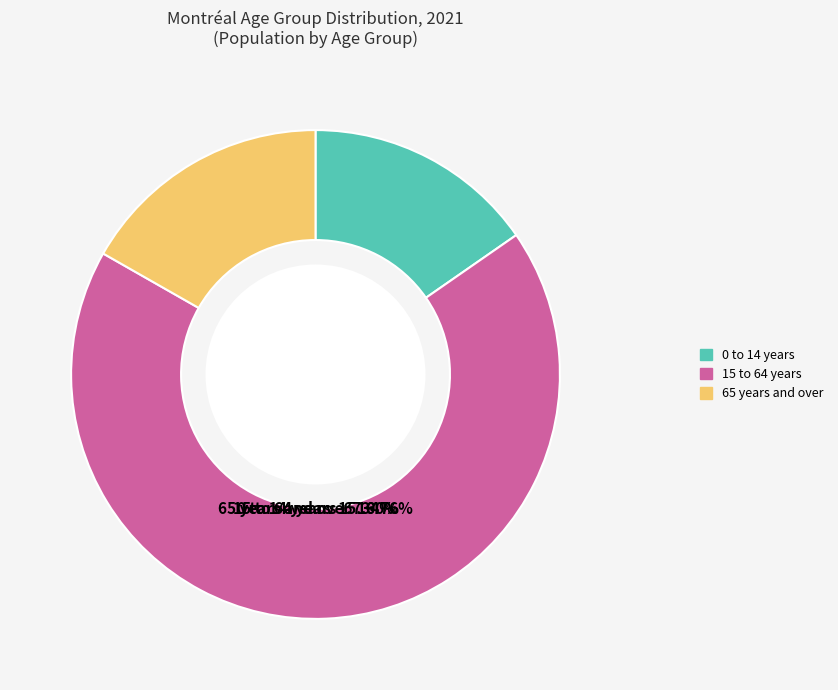

What is the total percentage of 15 to 64 years and 65 years and over?

84.7%